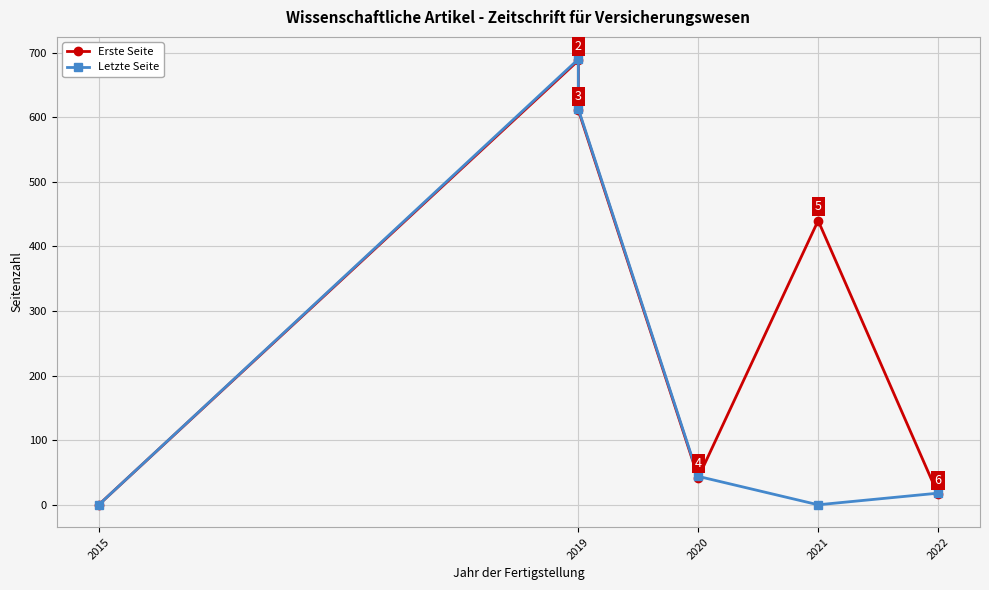

What is the sum of all Letzte Seite values?

1365